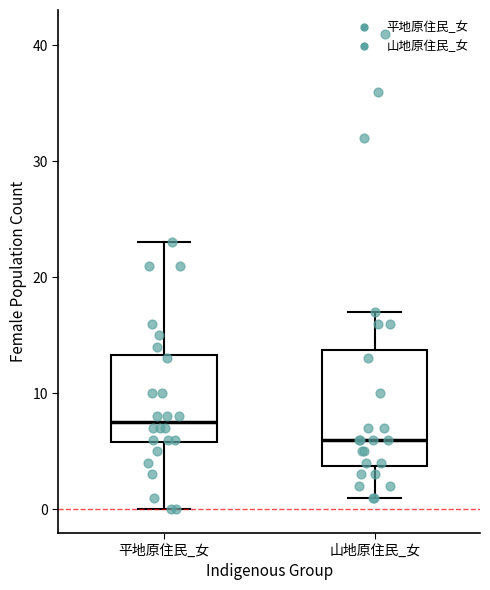

Where is the lower edge of the box for 山地原住民_女 on the y-axis? The values are not printed on the chart, so give them approximately, as read against the axis.

4